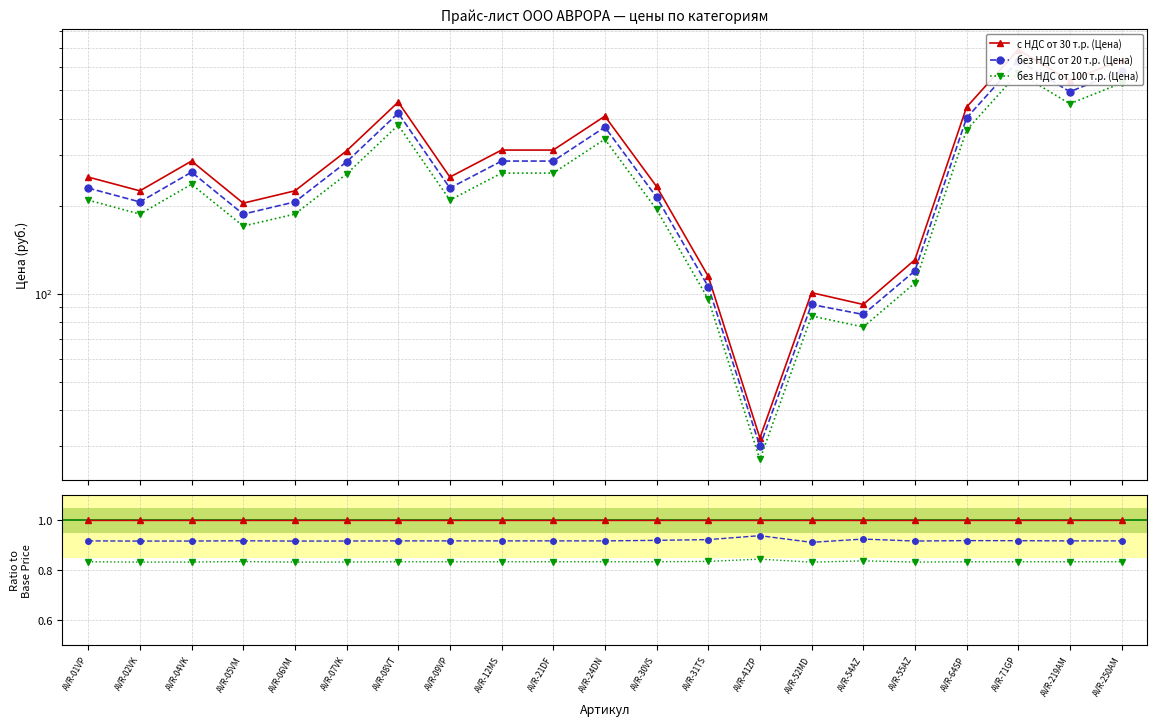

The value of без НДС от 20 т.р. (Цена) at AVR-12MS is 1.6. True or false?

False